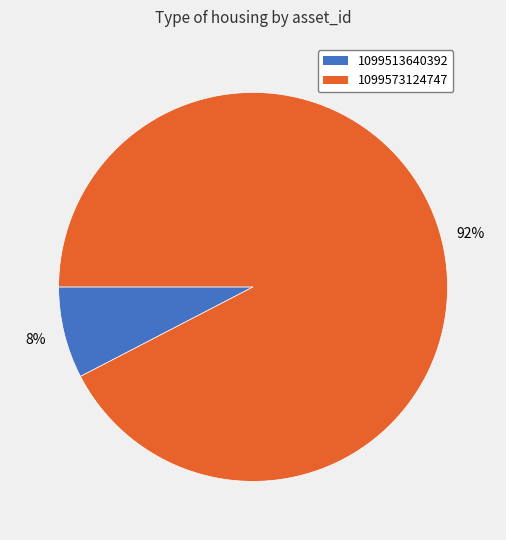

What percentage is the 1099573124747 slice, to the nearest percent?

92%